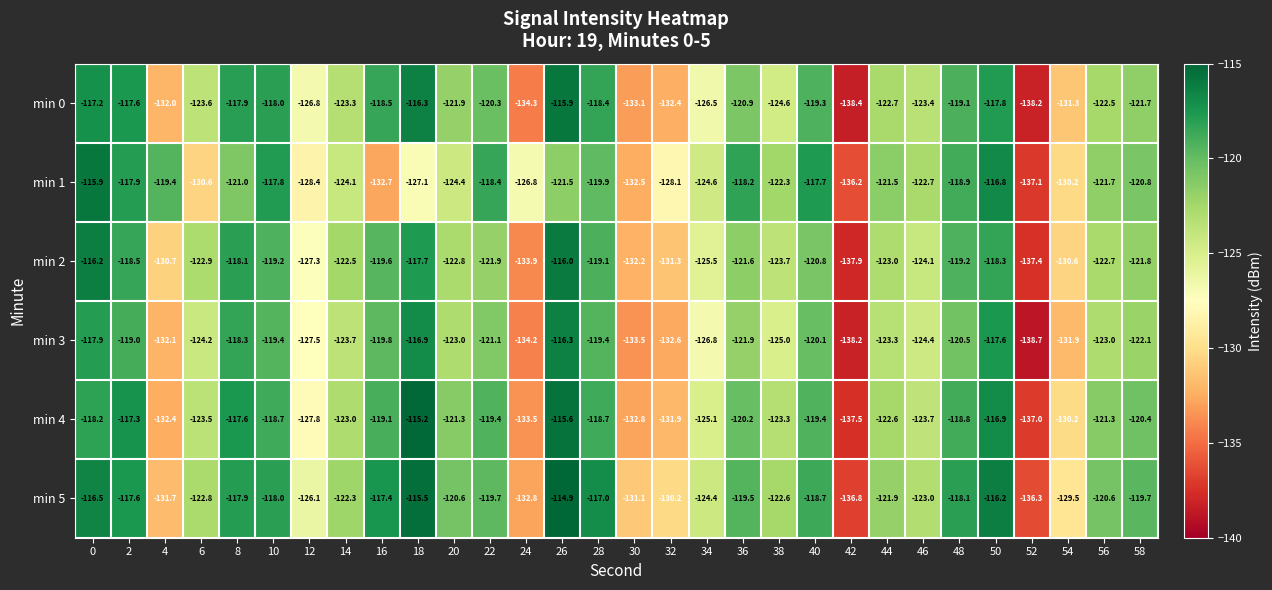

The value of min 0 at 54 is -79.8. True or false?

False